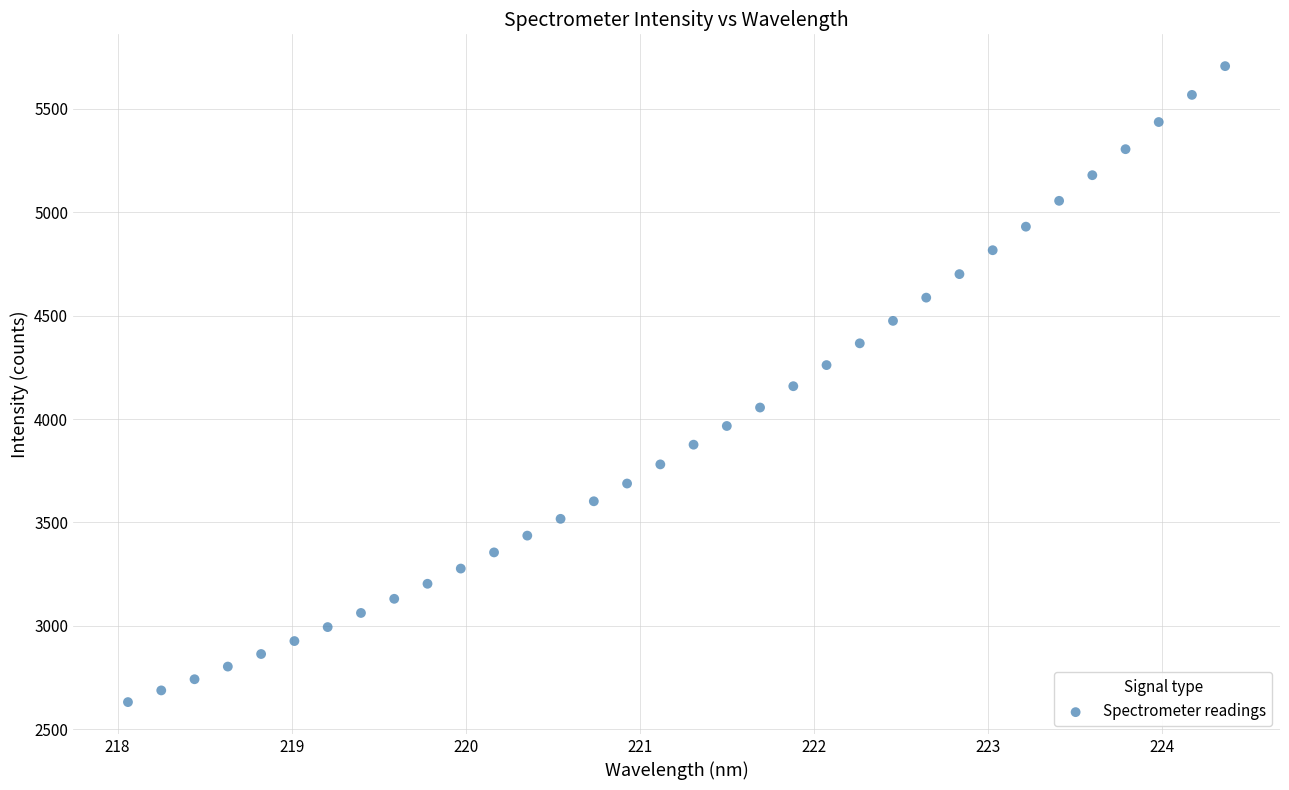

What is the range of Y values (max minus min)?

3075.7